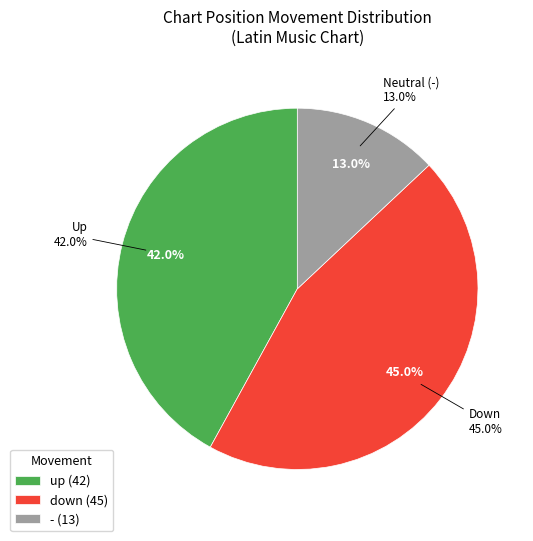

Does any single category account for the majority?

No